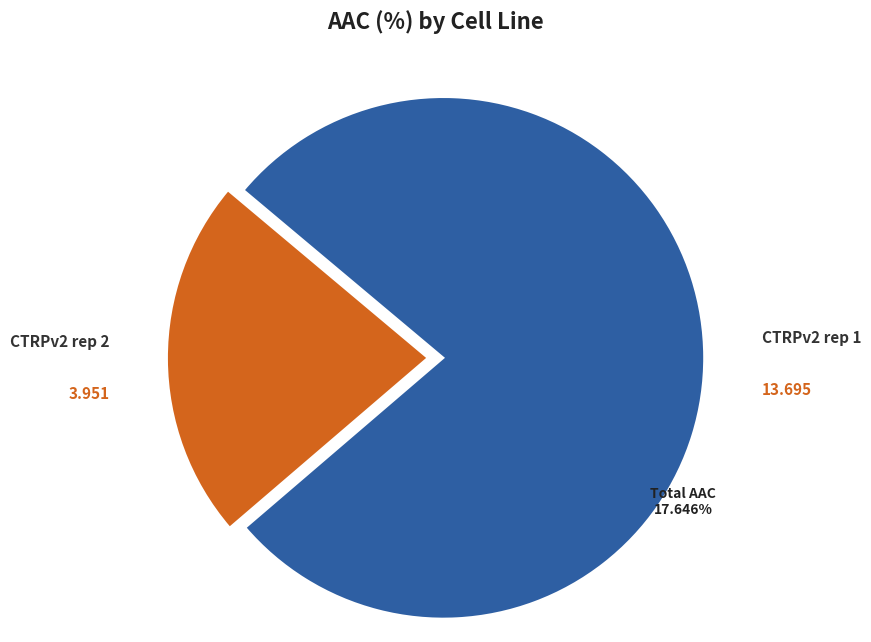

To the nearest percent, what portion does CTRPv2 rep 2 represent?

22%